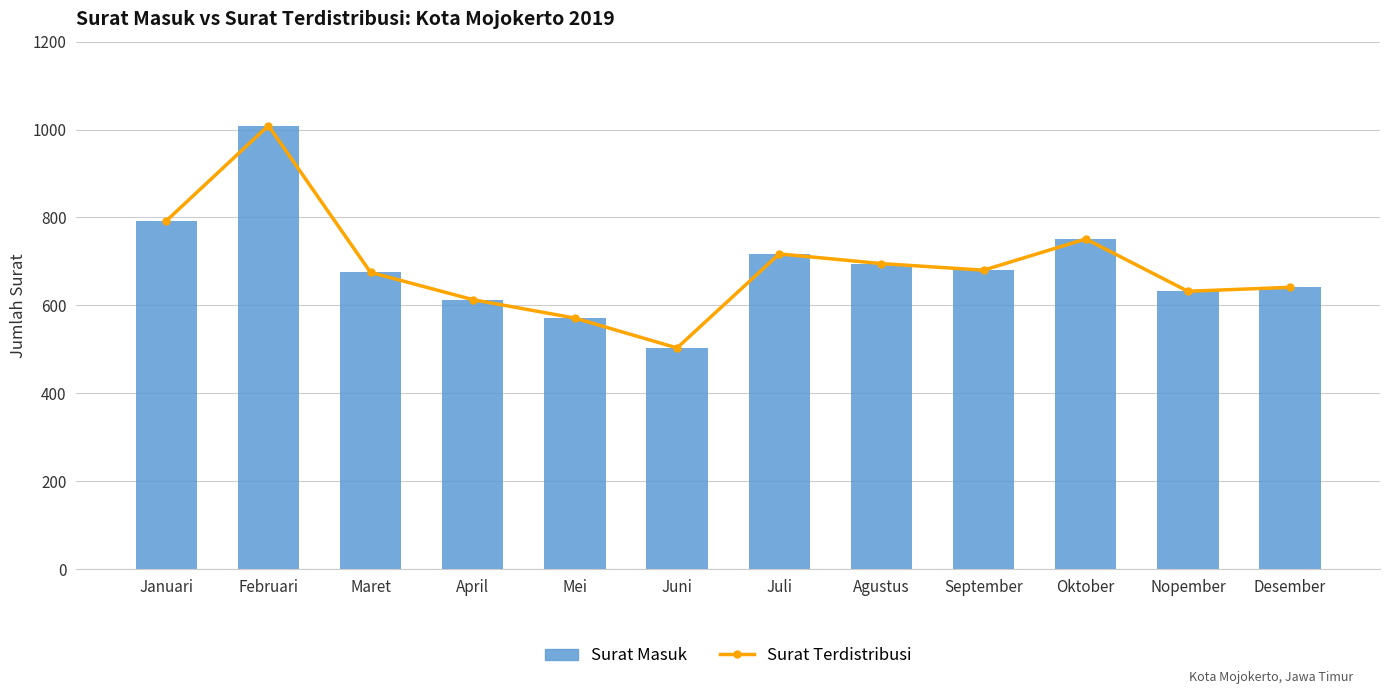

Which series has the largest total across all categories?

Surat_Terdistribusi